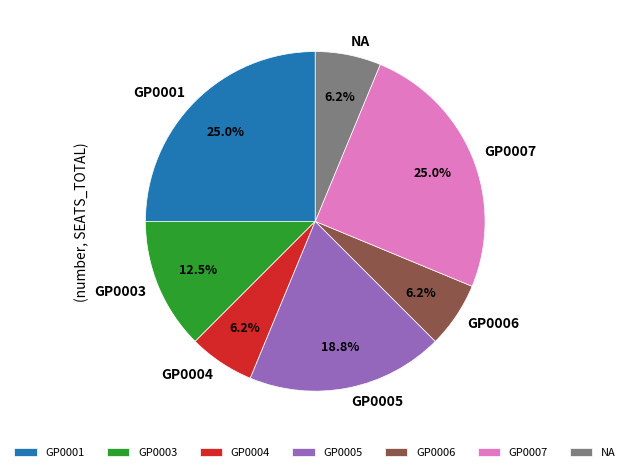

Is the sum of GP0001 and GP0004 greater than half?

No